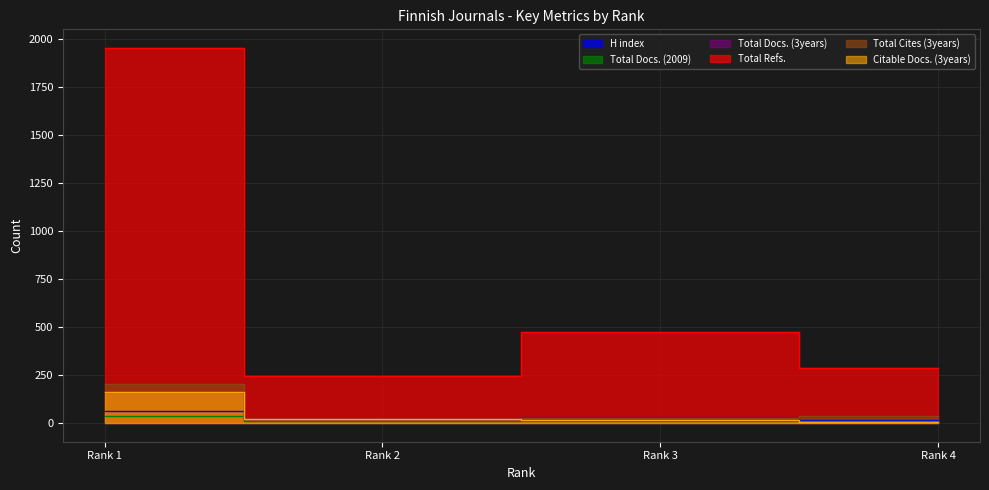

True or false: Total Cites (3years) and Citable Docs. (3years) cross at least once.

False